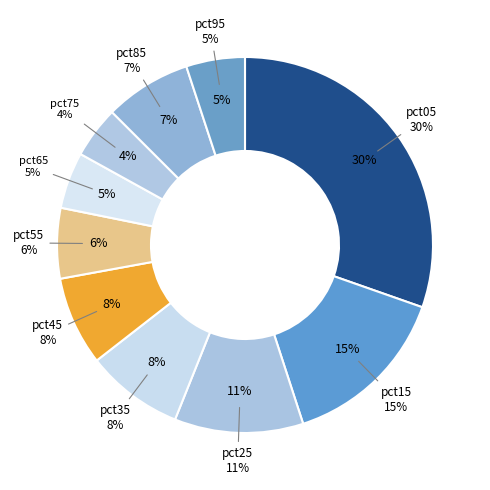

Is there any slice that represents more than half of the pie?

No